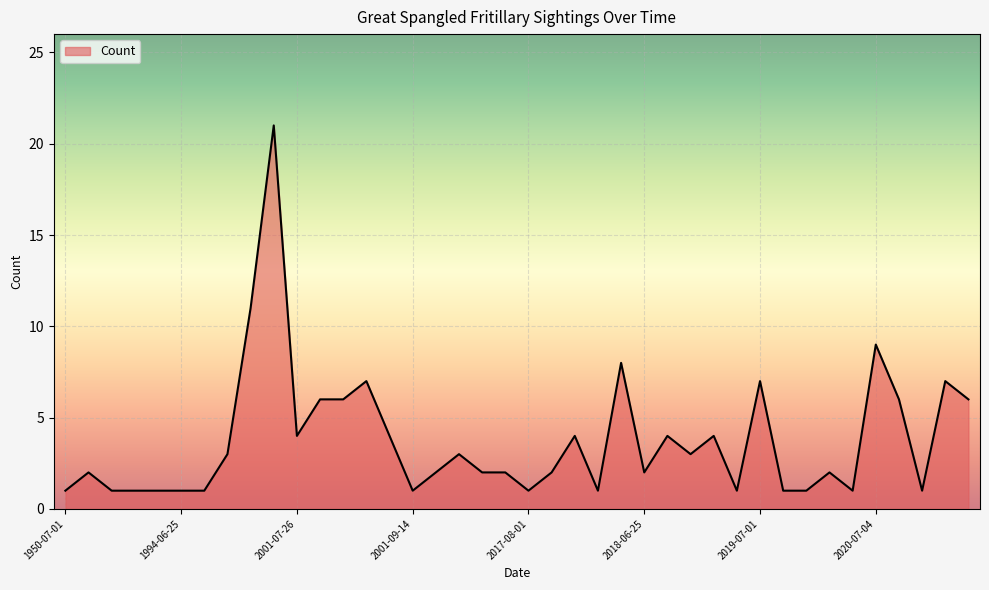

What is the difference between the maximum and minimum values?

20